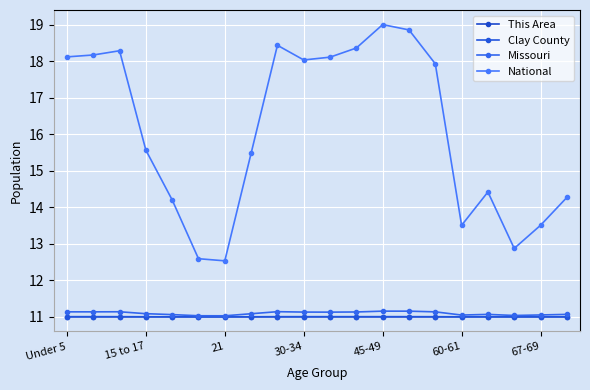

True or false: Missouri and National cross at least once.

False